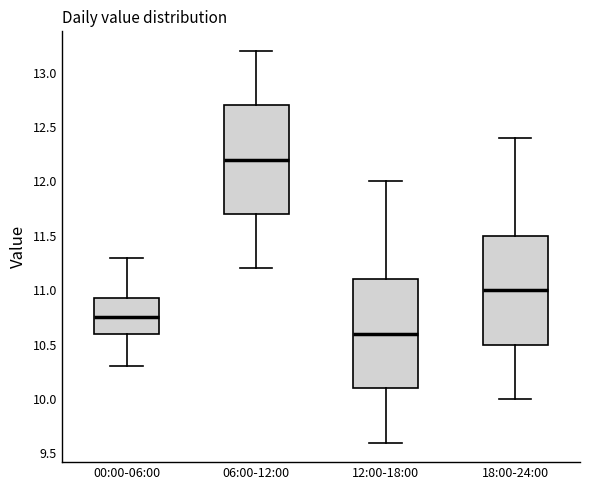

Where does the upper whisker of the box for 06:00-12:00 end on the y-axis? The values are not printed on the chart, so give them approximately, as read against the axis.

13.20